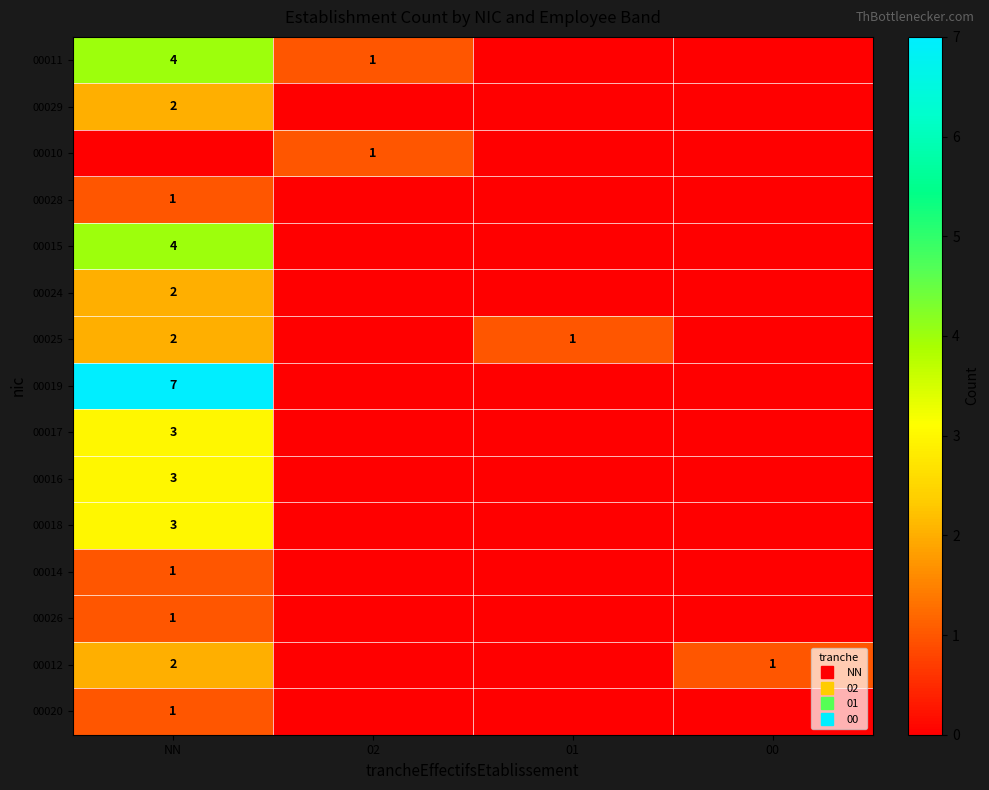

Count the row_6 values in the range 0 to 2.

4